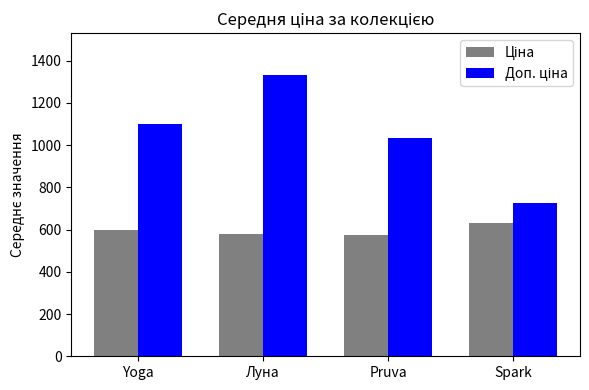

At which category is the sum across all series the highest?

Луна